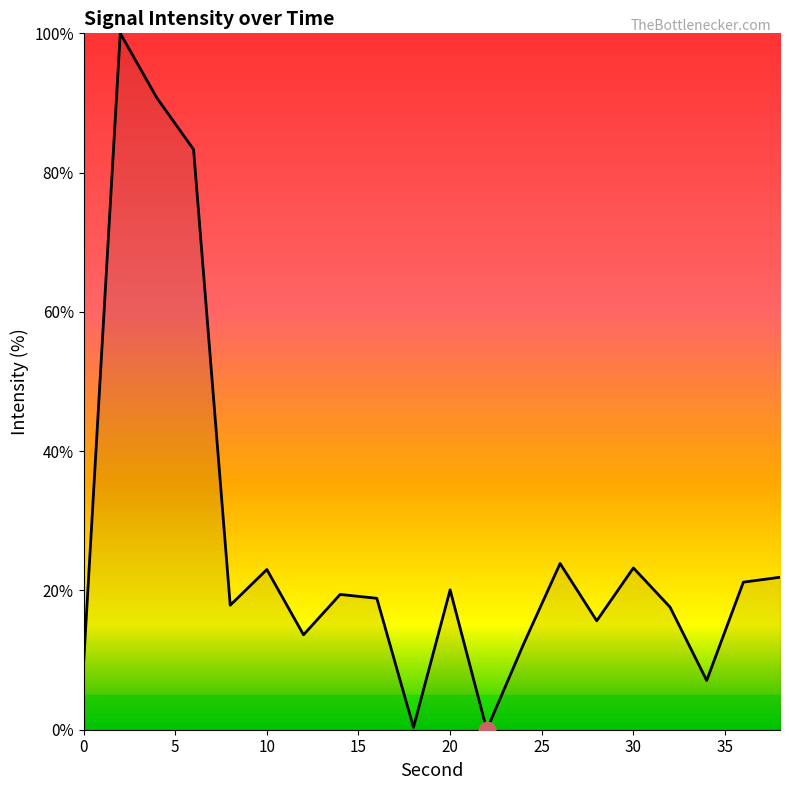

How many lines are shown in the chart?

1